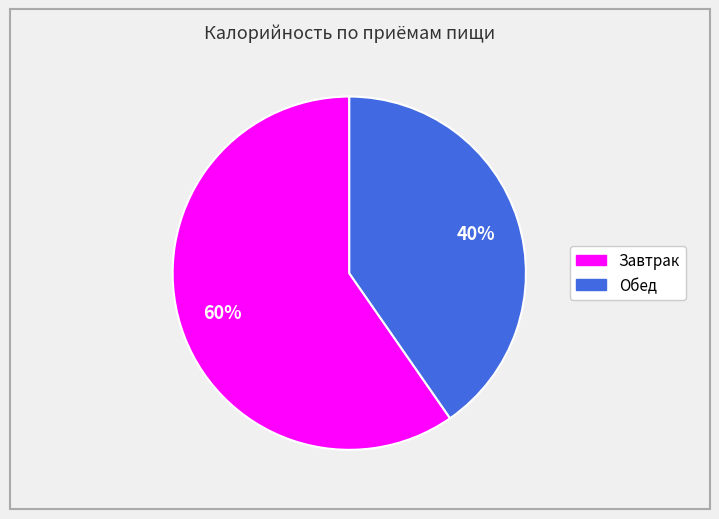

Which slice is the largest?

Завтрак